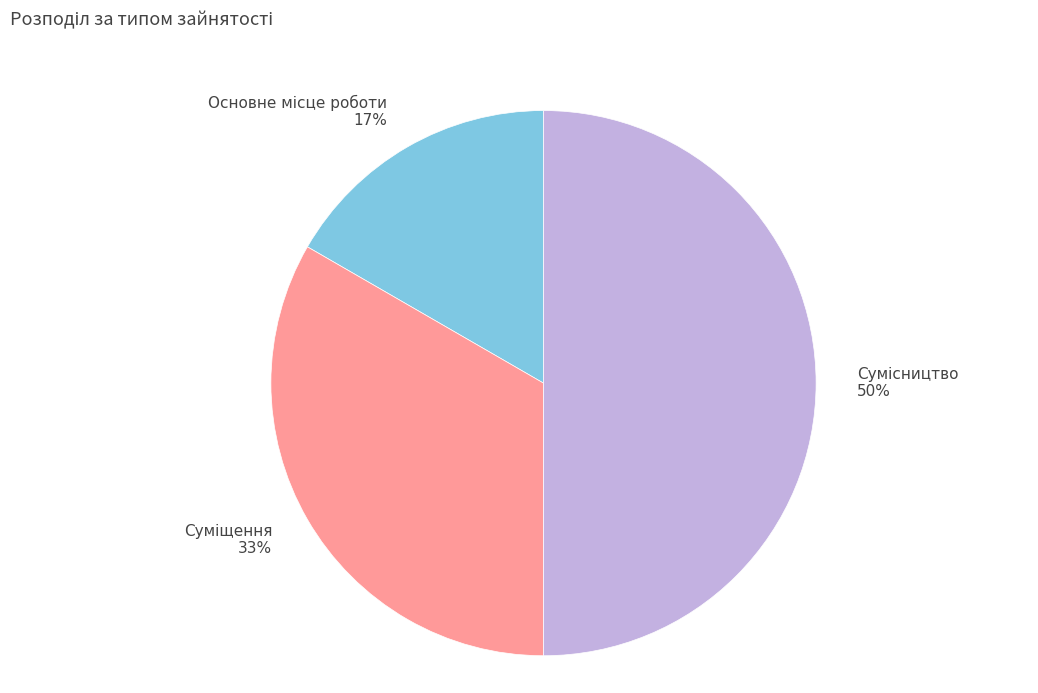

To the nearest percent, what is the average slice percentage?

33%